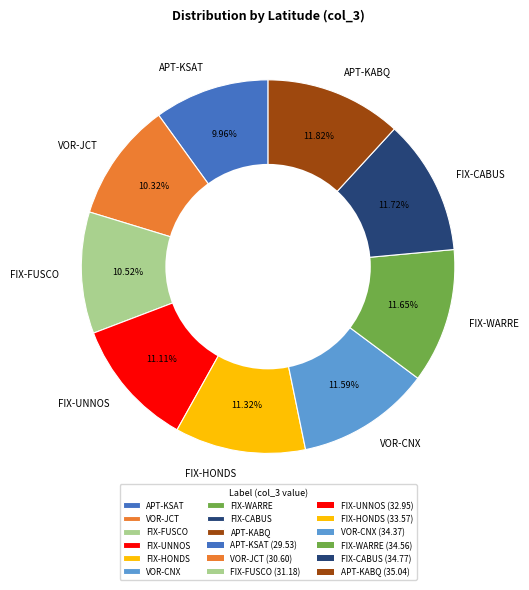

To the nearest percent, what is the combined percentage of FIX-HONDS and FIX-WARRE?

23%